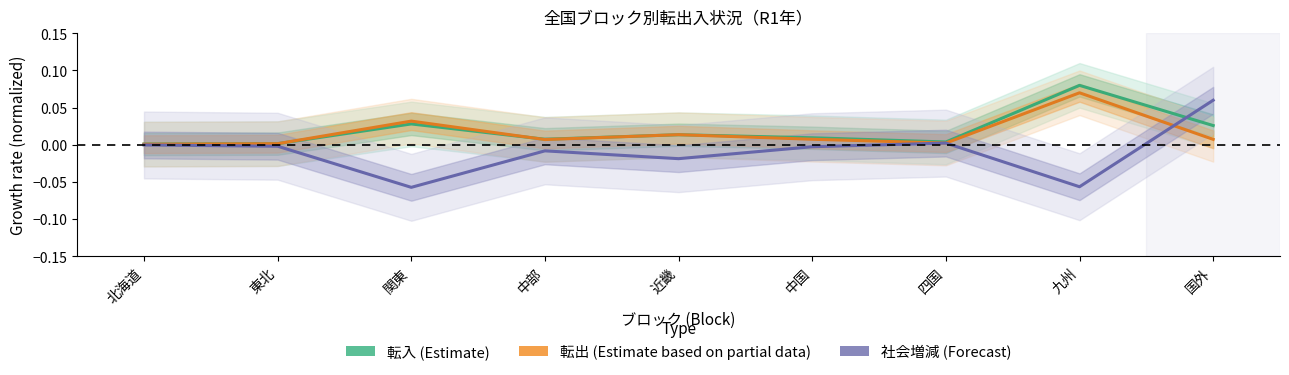

How many lines are shown in the chart?

3